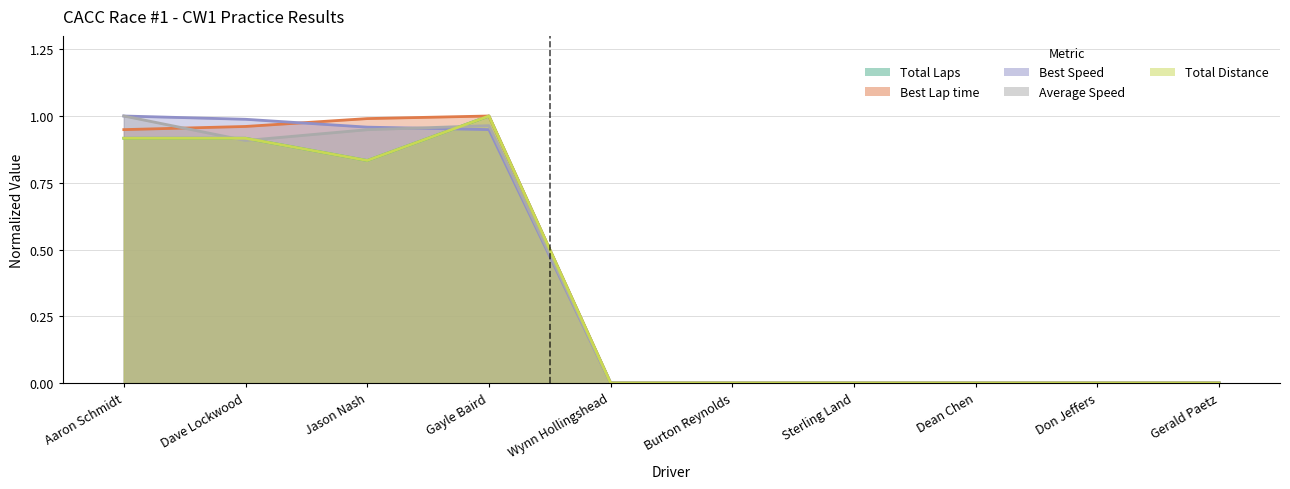

How many values in Total Time are above zero?

4